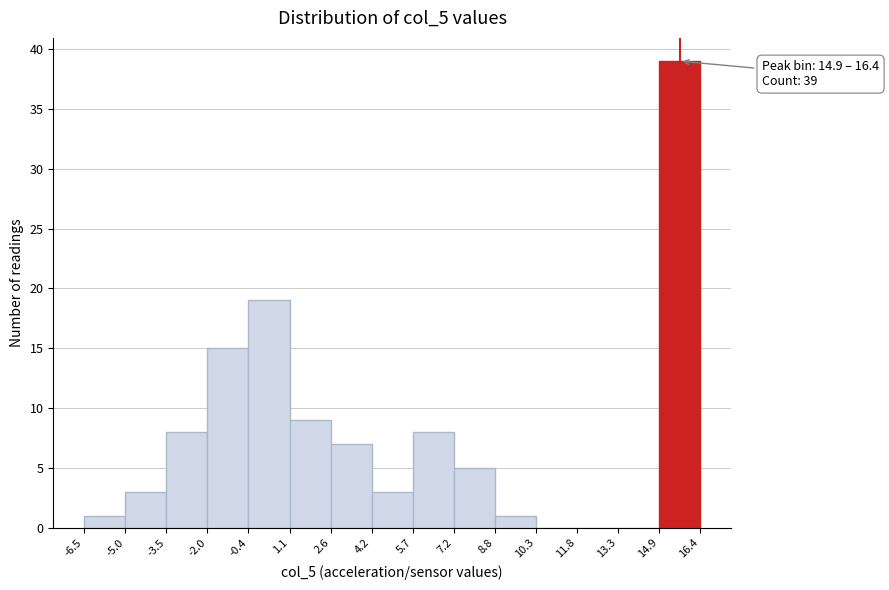

Which range on the x-axis has the tallest bar?

14.9 to 16.4